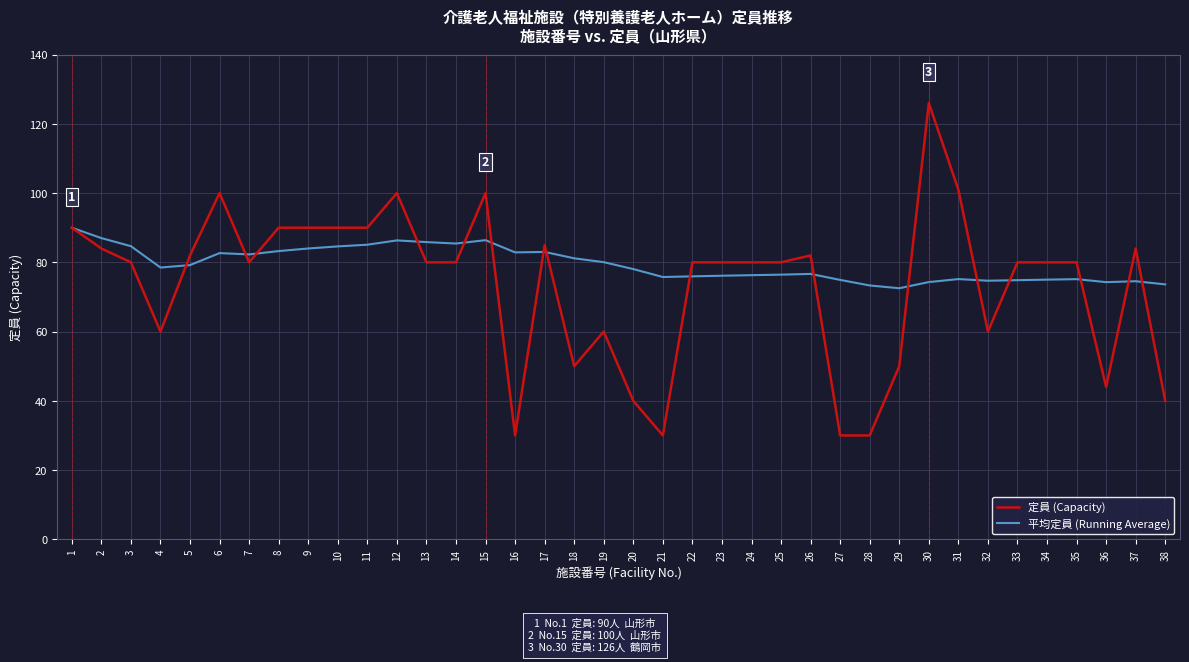

What are all the series names shown in the legend?

定員 (Capacity), 平均定員 (Running Average)